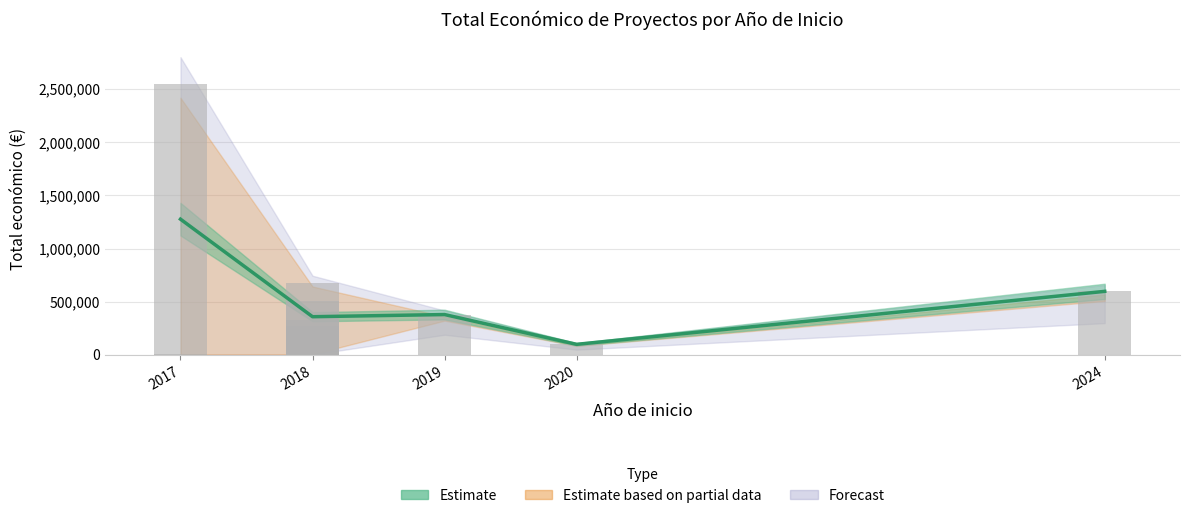

The Total economico series shows 180511 at 2018. True or false?

False